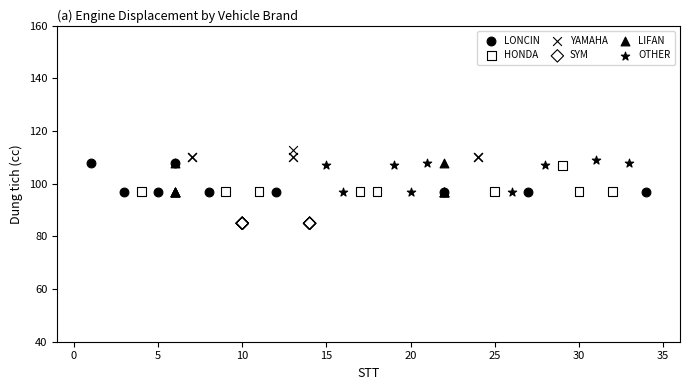

Which series contains the lowest Y value?

SYM